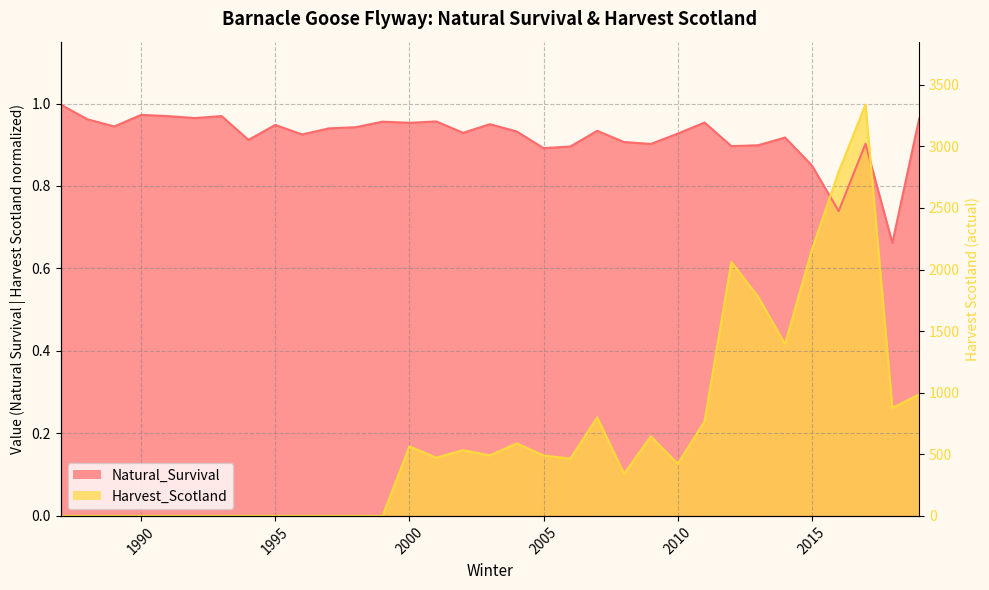

Which series has the largest range (max minus min)?

Harvest_Scotland